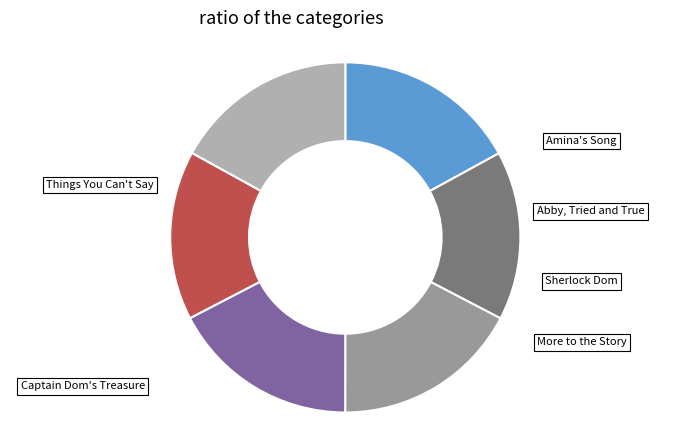

What is the change in value from Abby, Tried and True to Sherlock Dom?

+16653170